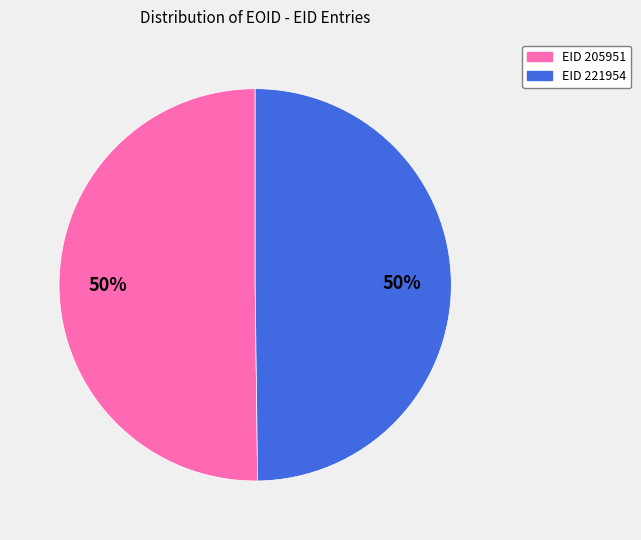

To the nearest percent, what is the average slice percentage?

50%